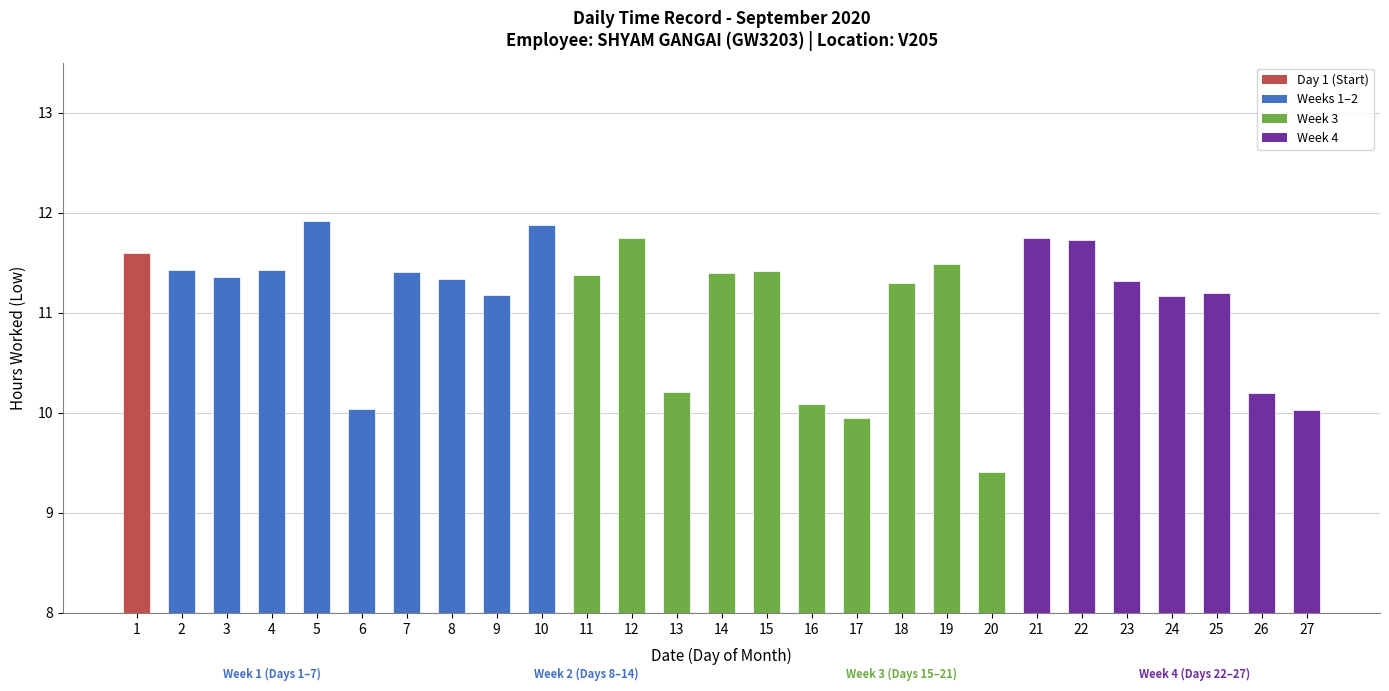

What is the change in value from 26 to 27?

-0.2